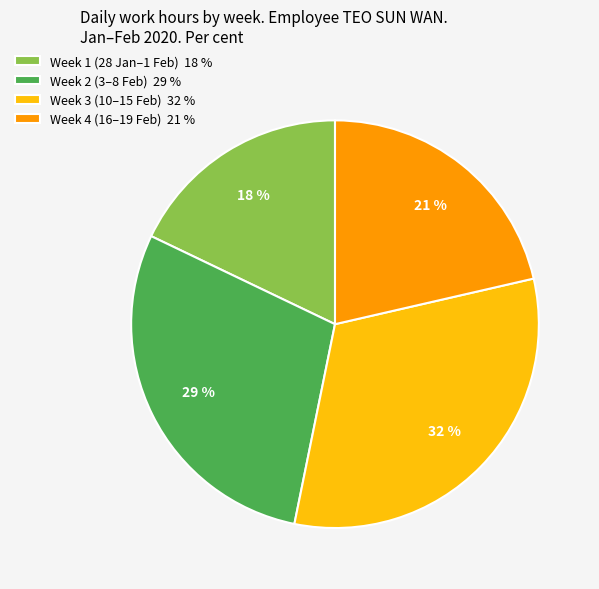

Which slice is the largest?

Week 3 (10–15 Feb) 32 %